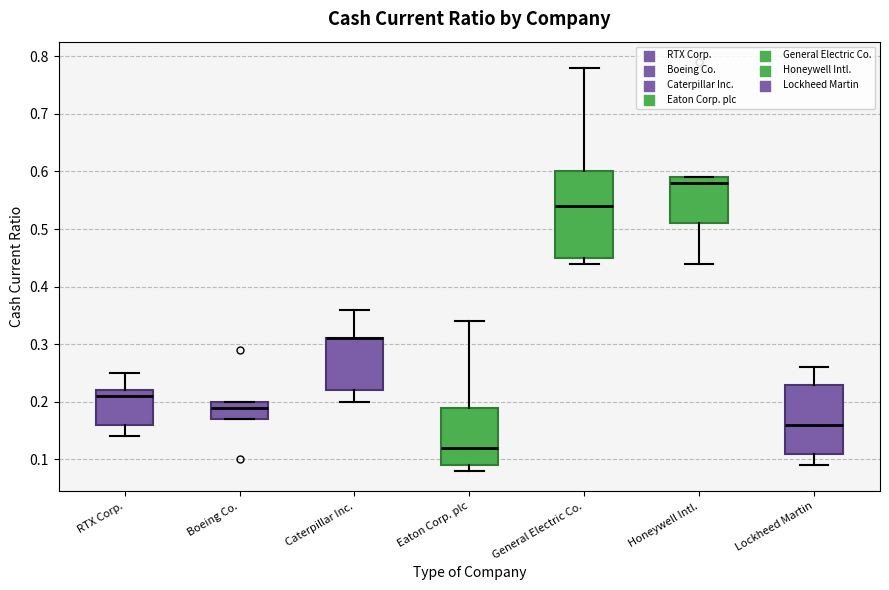

Where is the upper edge of the box for Eaton Corp. plc on the y-axis? The values are not printed on the chart, so give them approximately, as read against the axis.

0.19